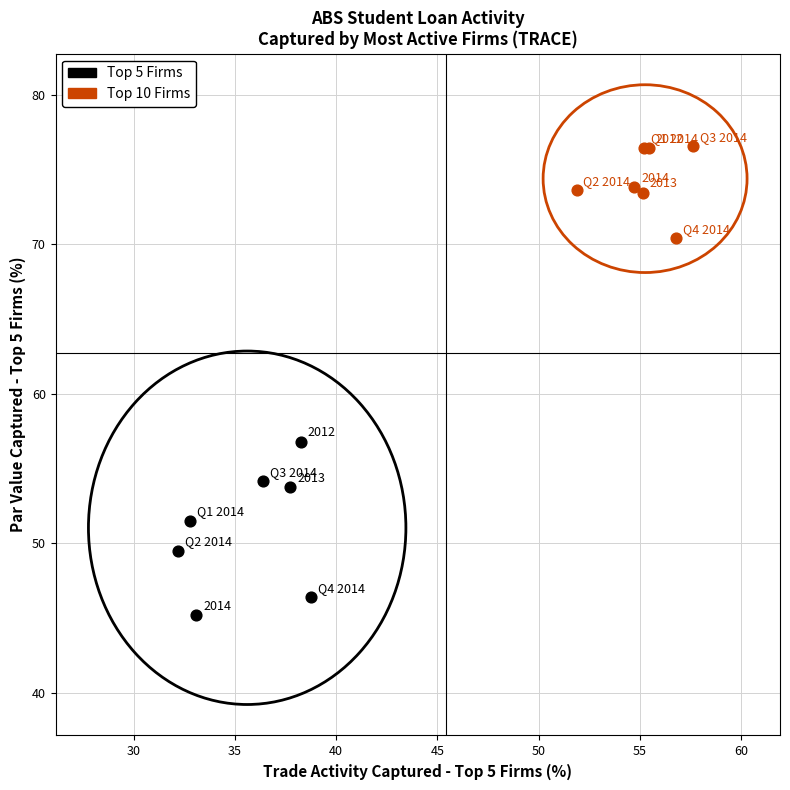

Which series contains the highest Y value?

Top 10 Firms